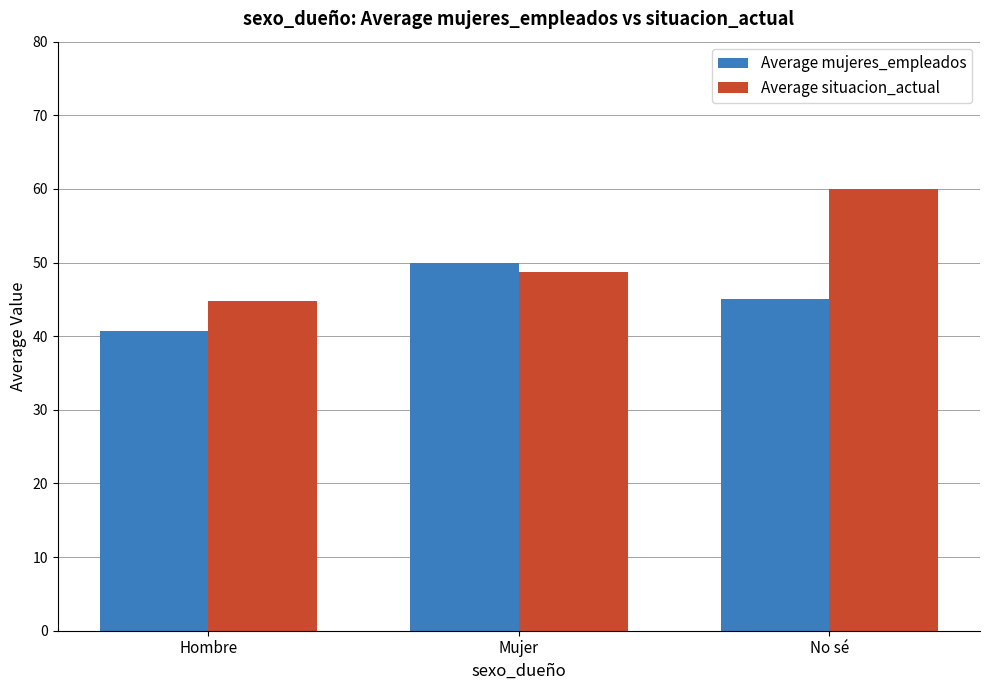

What is the label of the 1st bar from the left?

Hombre